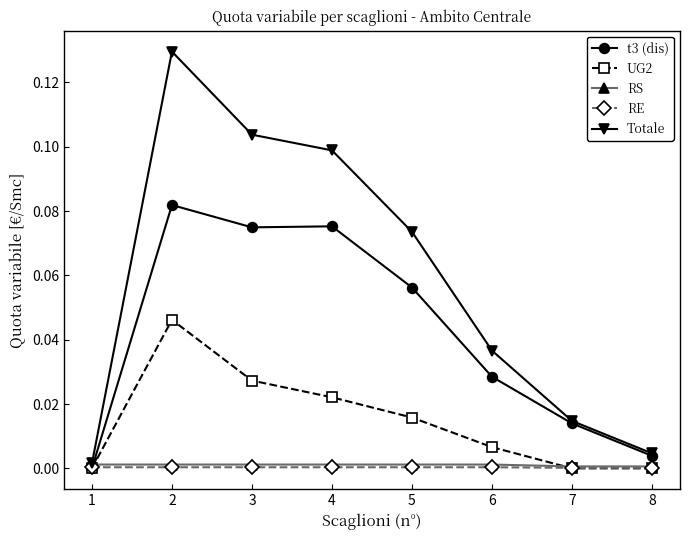

Which category has the highest value in the Totale series?

2